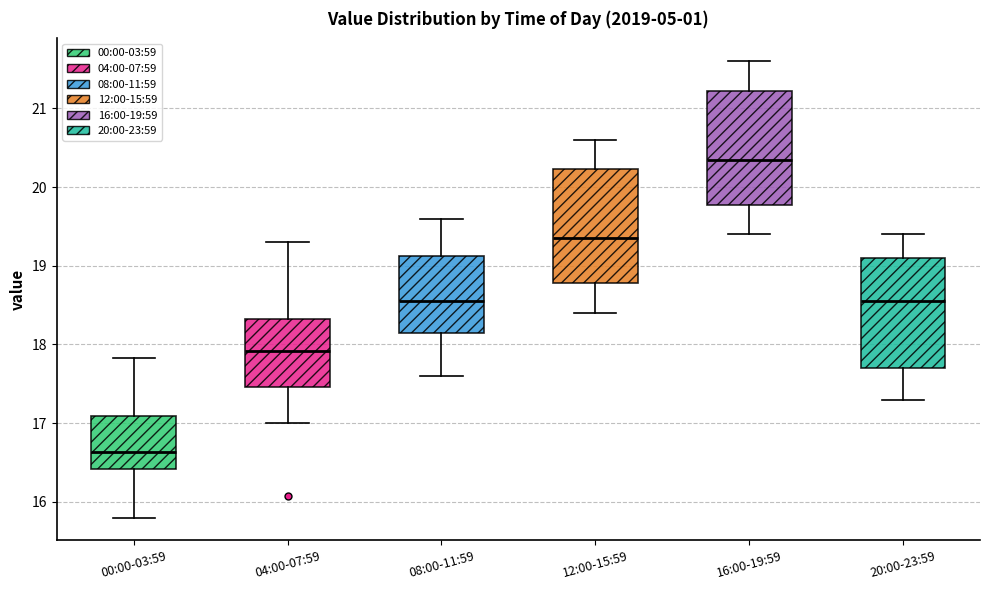

Where is the upper edge of the box for 04:00-07:59 on the y-axis? The values are not printed on the chart, so give them approximately, as read against the axis.

18.3